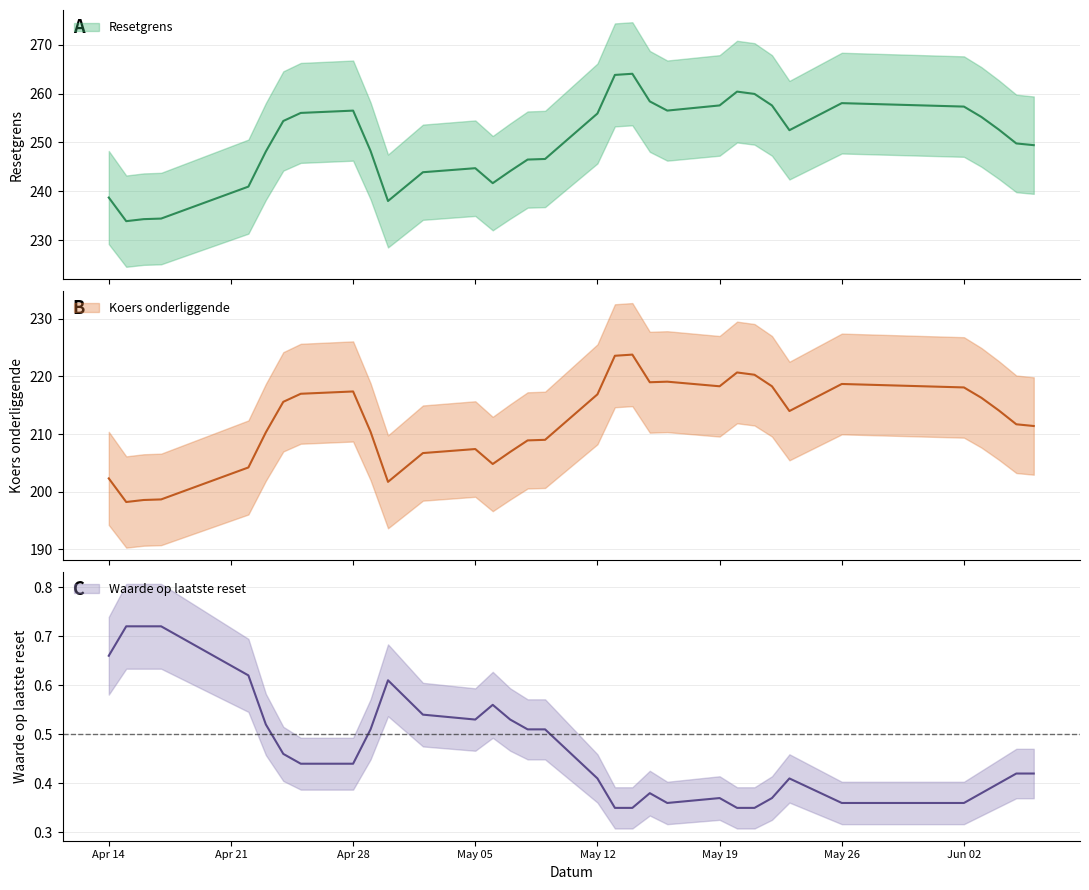

Is it true that Koers onderliggende equals 223.6 at 14?

True